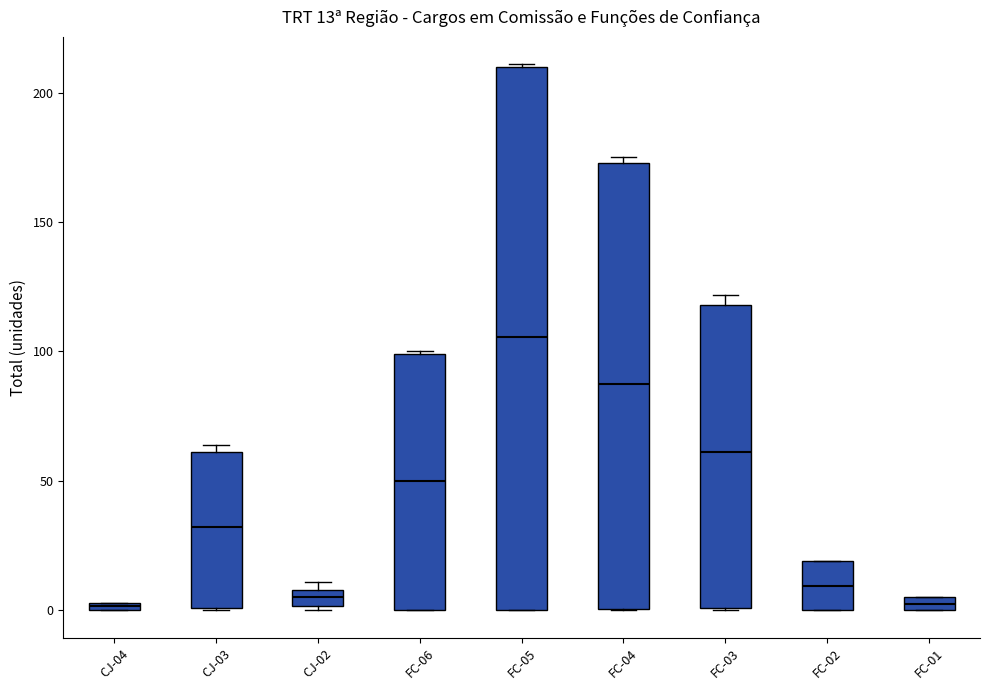

Comparing the boxes themselves (not the whiskers), which one is the tallest?

FC-05